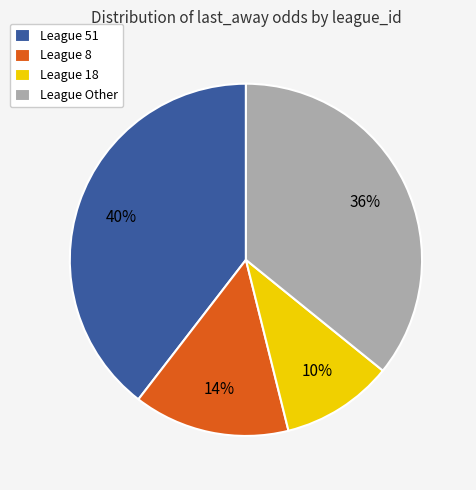

Count the number of slices in the pie.

4